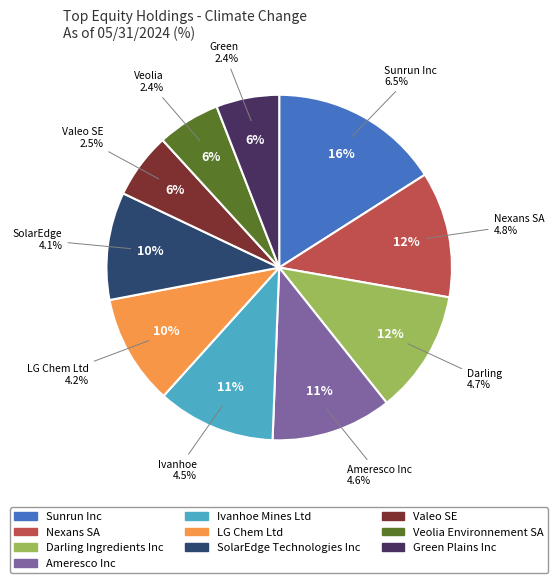

Which category has the biggest portion of the pie?

Sunrun Inc